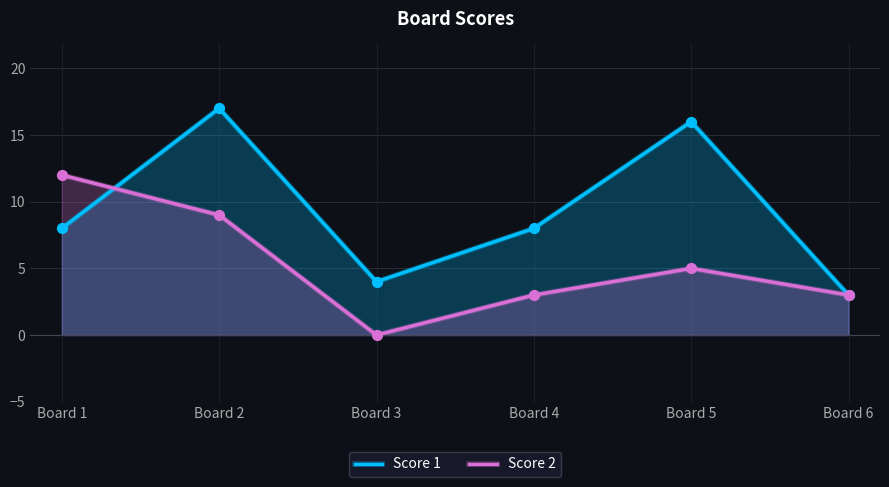

Which series has the largest Y range (max minus min)?

Score 1